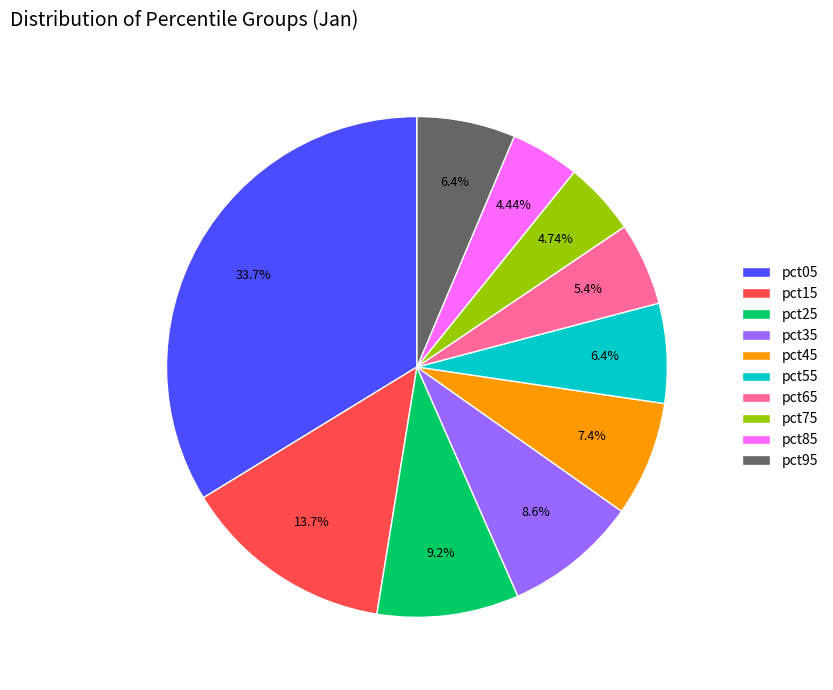

To the nearest percent, what is the difference between the pct25 and pct45 slice percentages?

2%